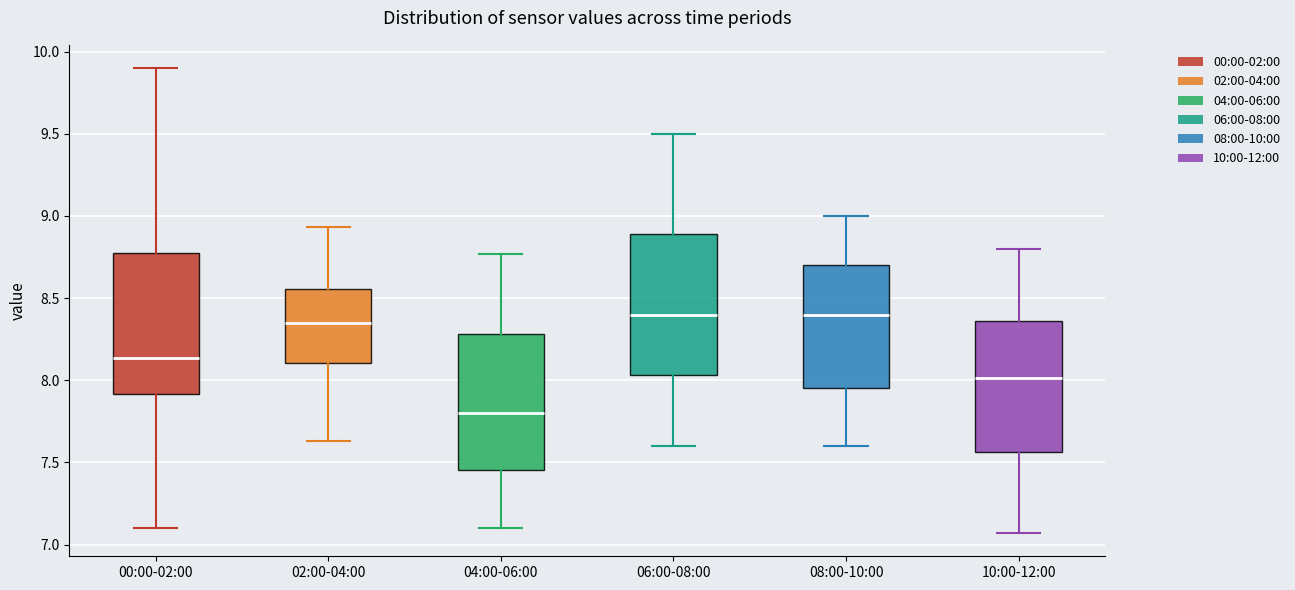

Reading left to right, read every box against the y-axis: the position of its median line, the range the box covers, and the ends of its whiskers. The values are not printed on the chart, so give them approximately, as read against the axis.

00:00-02:00: median 8.15, box 7.90 to 8.80, whiskers 7.10 to 9.90
02:00-04:00: median 8.35, box 8.10 to 8.55, whiskers 7.65 to 8.95
04:00-06:00: median 7.80, box 7.45 to 8.30, whiskers 7.10 to 8.75
06:00-08:00: median 8.40, box 8.05 to 8.90, whiskers 7.60 to 9.50
08:00-10:00: median 8.40, box 7.95 to 8.70, whiskers 7.60 to 9.00
10:00-12:00: median 8.00, box 7.55 to 8.35, whiskers 7.05 to 8.80